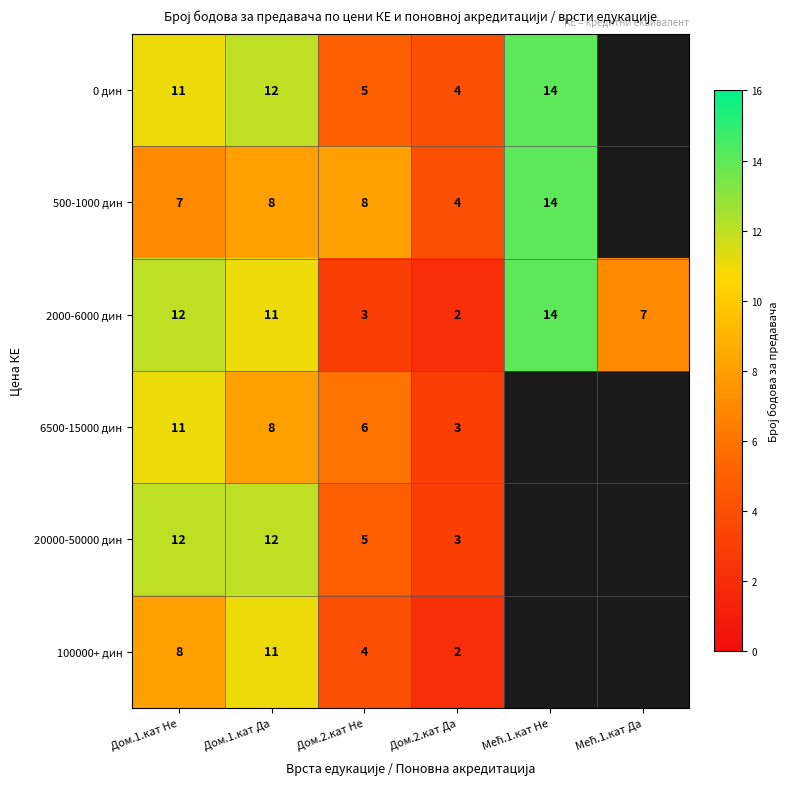

Is it true that 100000+ дин equals 6 at Дом.2.кат Не?

False